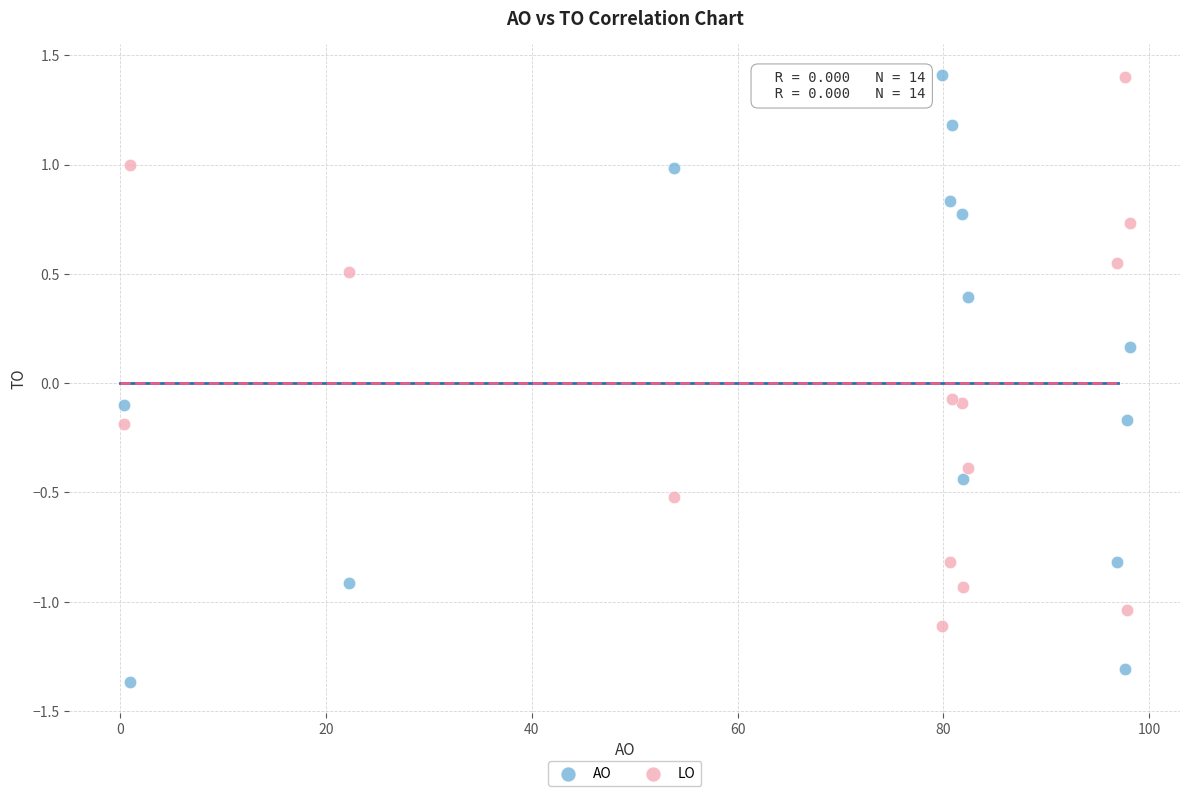

Which series contains the lowest Y value?

AO